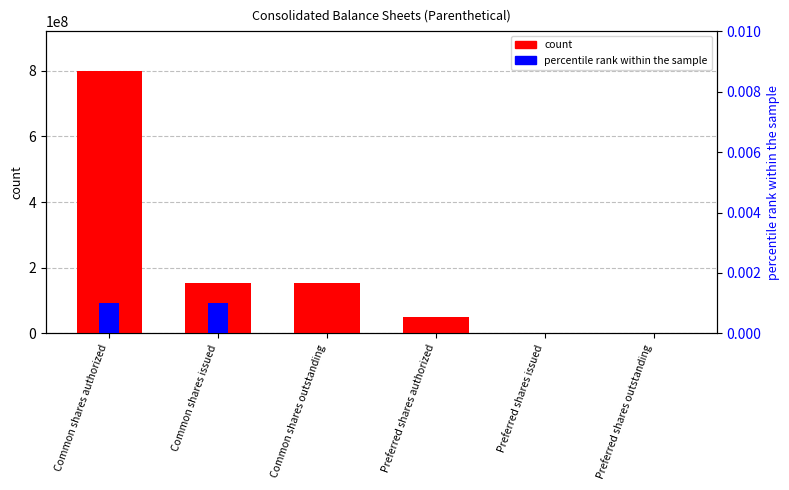

How many values in the count series exceed 152539532?

1